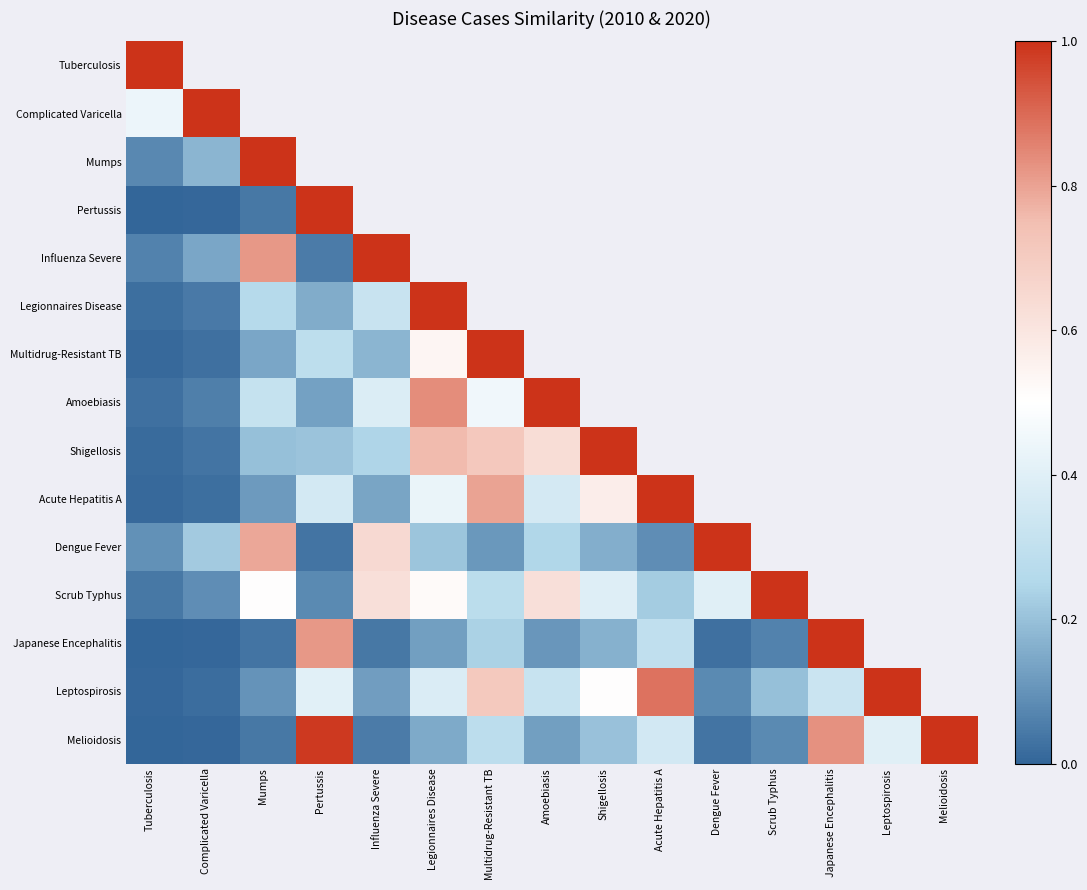

What value does the Mumps series have at Tuberculosis?

0.1